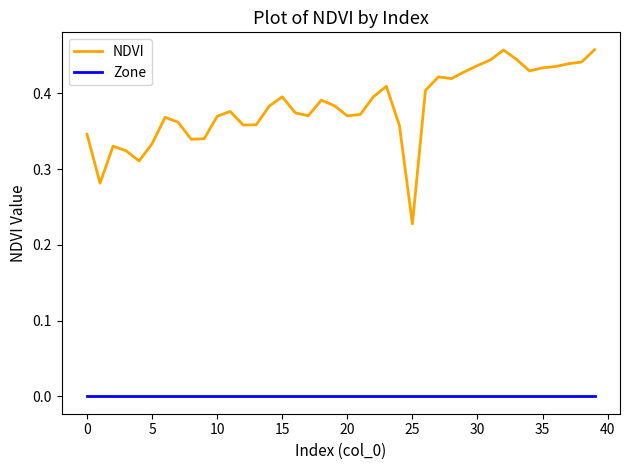

Which series has the largest range (max minus min)?

NDVI